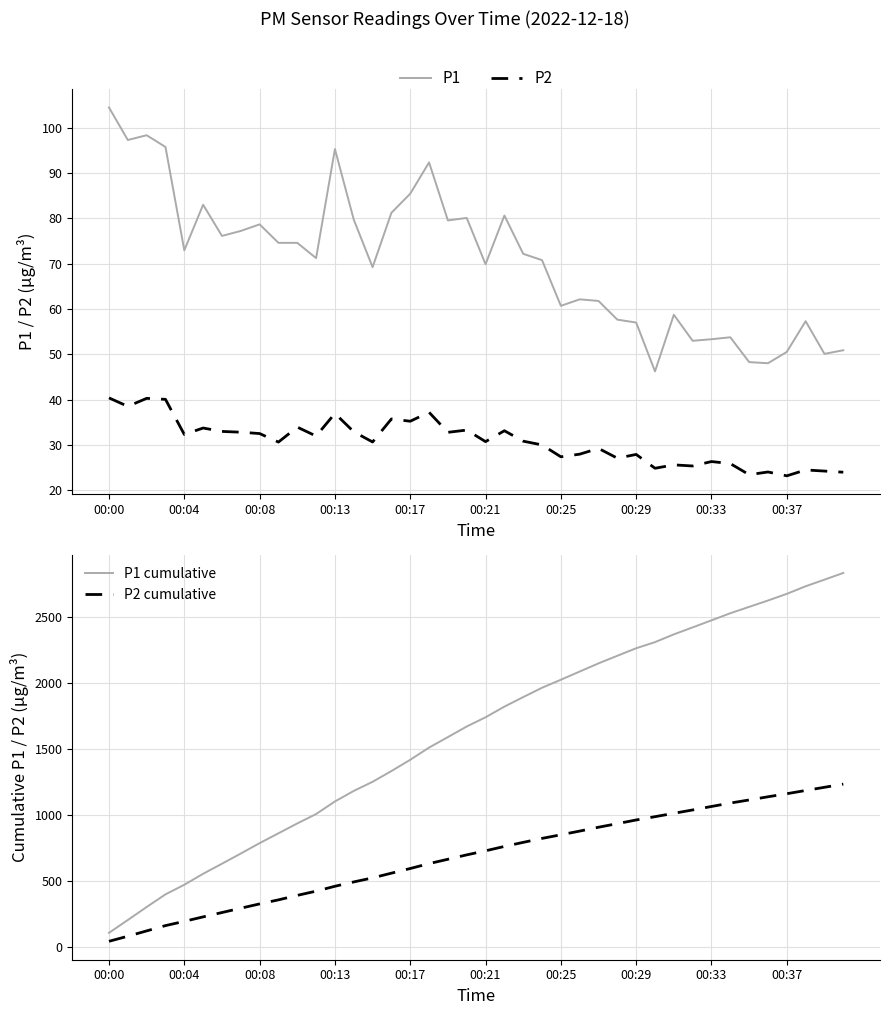

How many interior local peaks does the P1 series have?

11